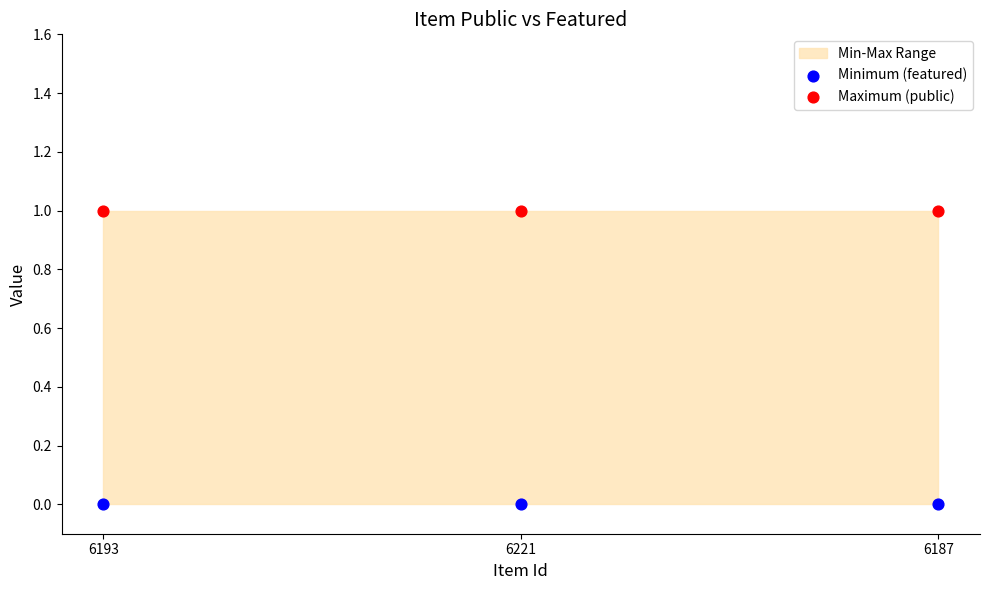

Which series reaches the minimum Y coordinate?

Minimum (featured)